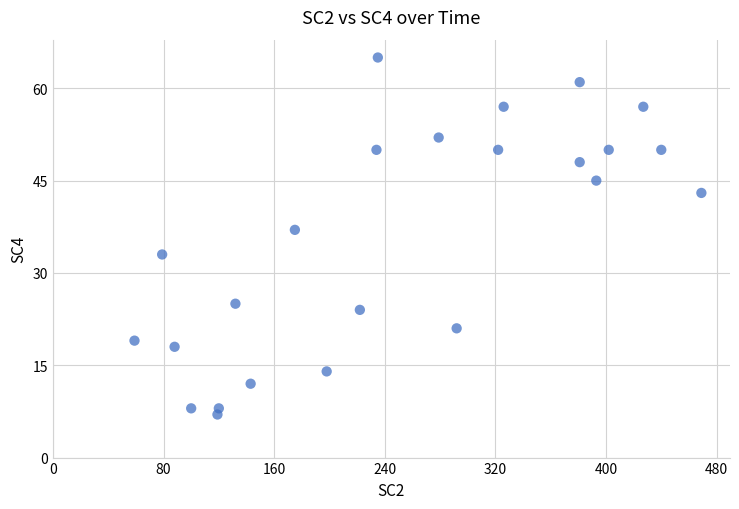

What Y value in the scatter plot is closest to 36?

37